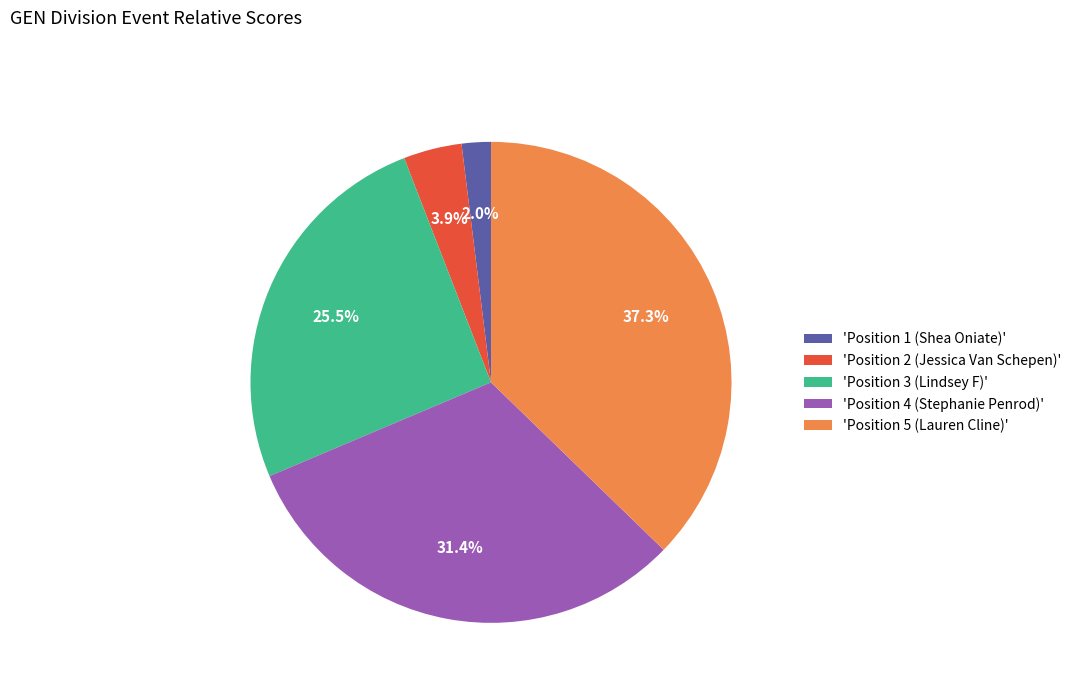

What is the ratio of the value at 'Position 4 (Stephanie Penrod)' to the value at 'Position 3 (Lindsey F)'?

1.2